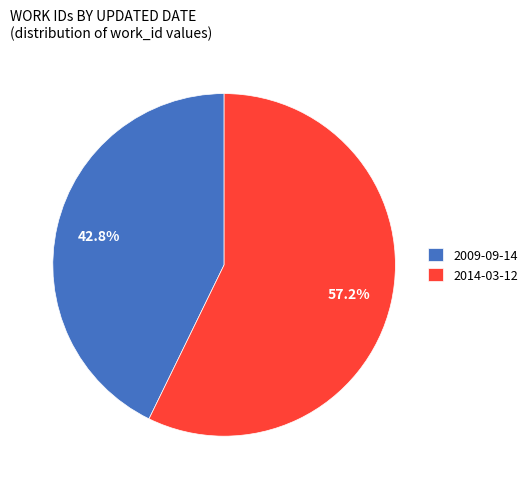

Does 2014-03-12 account for over 50% of the chart?

Yes